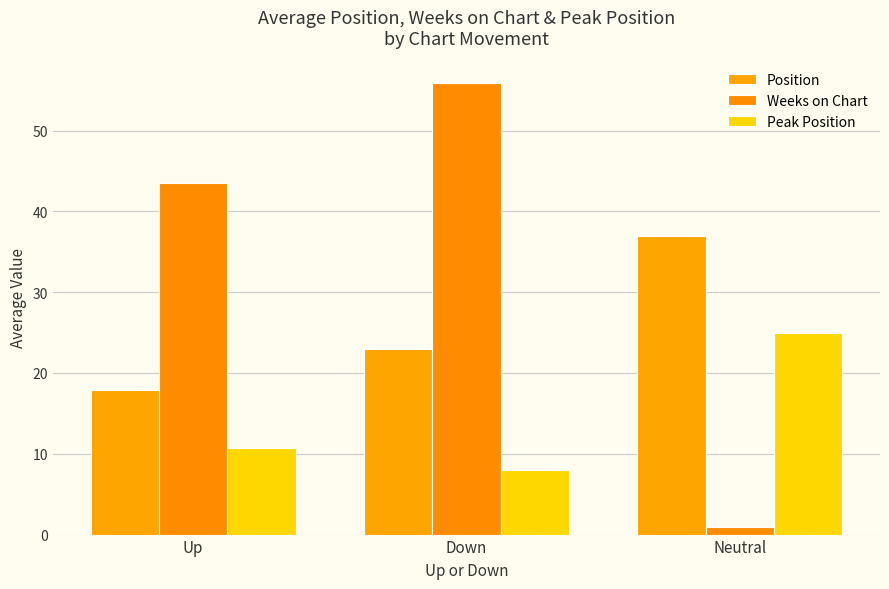

How many bars are there in each group?

3